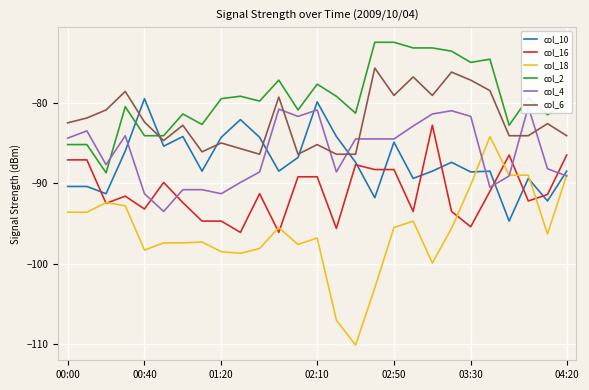

True or false: col_2 and col_18 cross at least once.

False